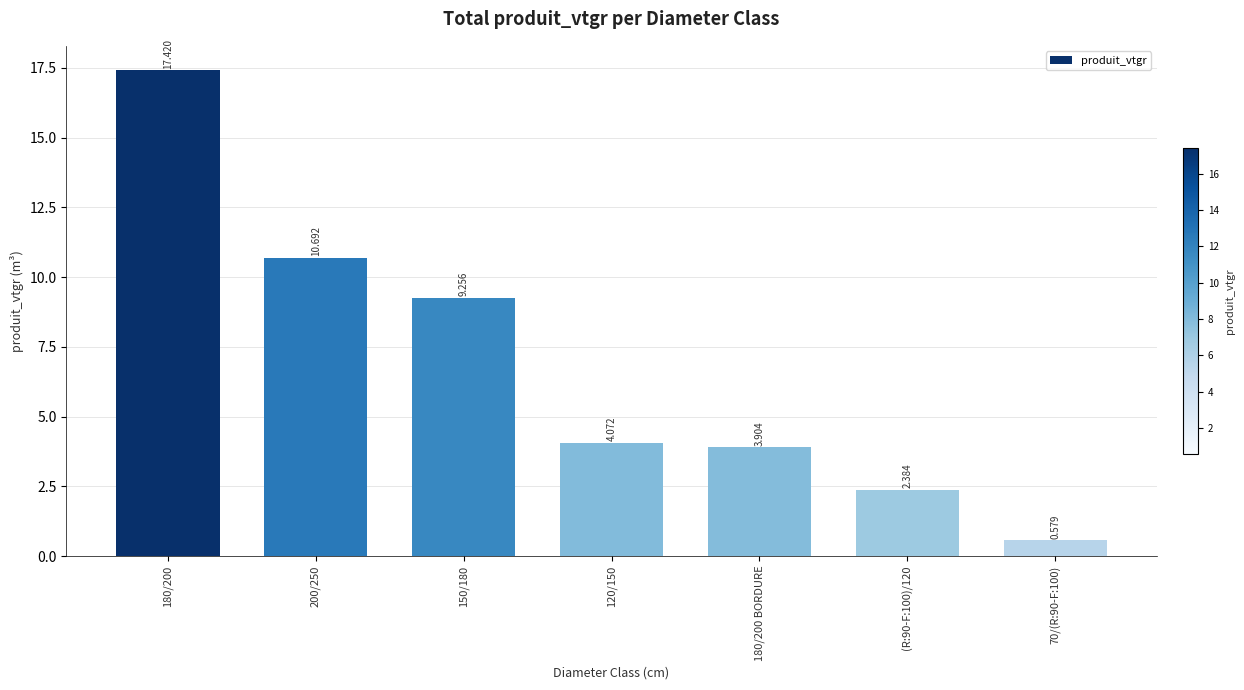

List the labels in order of value, largest first.

180/200, 200/250, 150/180, 120/150, 180/200 BORDURE, (R:90-F:100)/120, 70/(R:90-F:100)